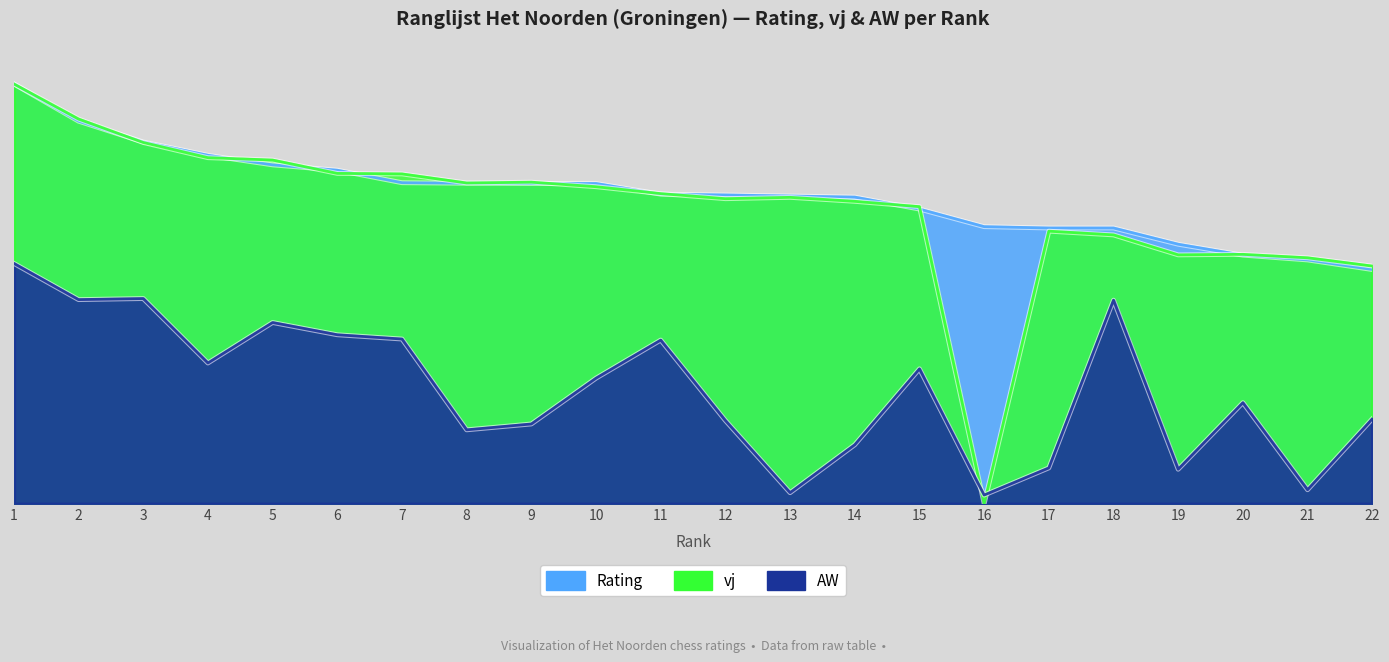

Which series has the widest spread of values?

vj